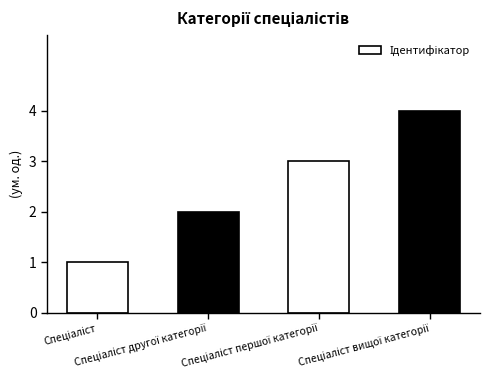

What is the sum of all values?

10